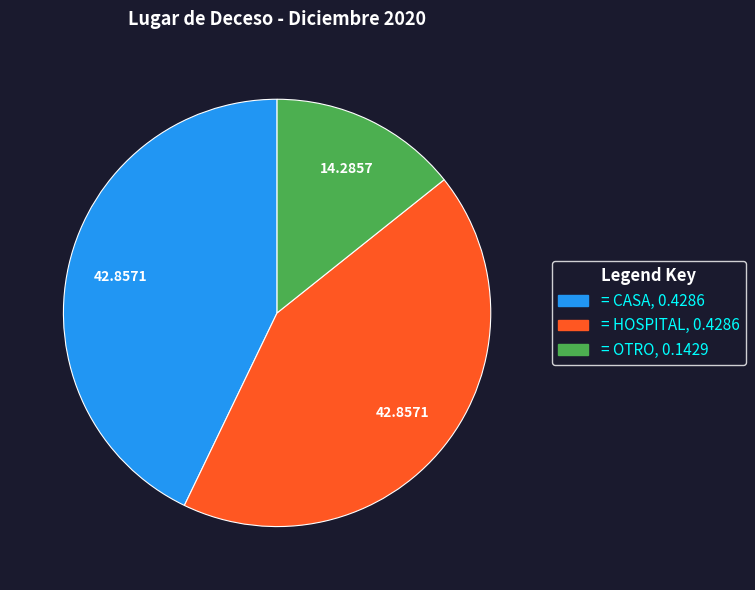

How many segments does this pie chart have?

3